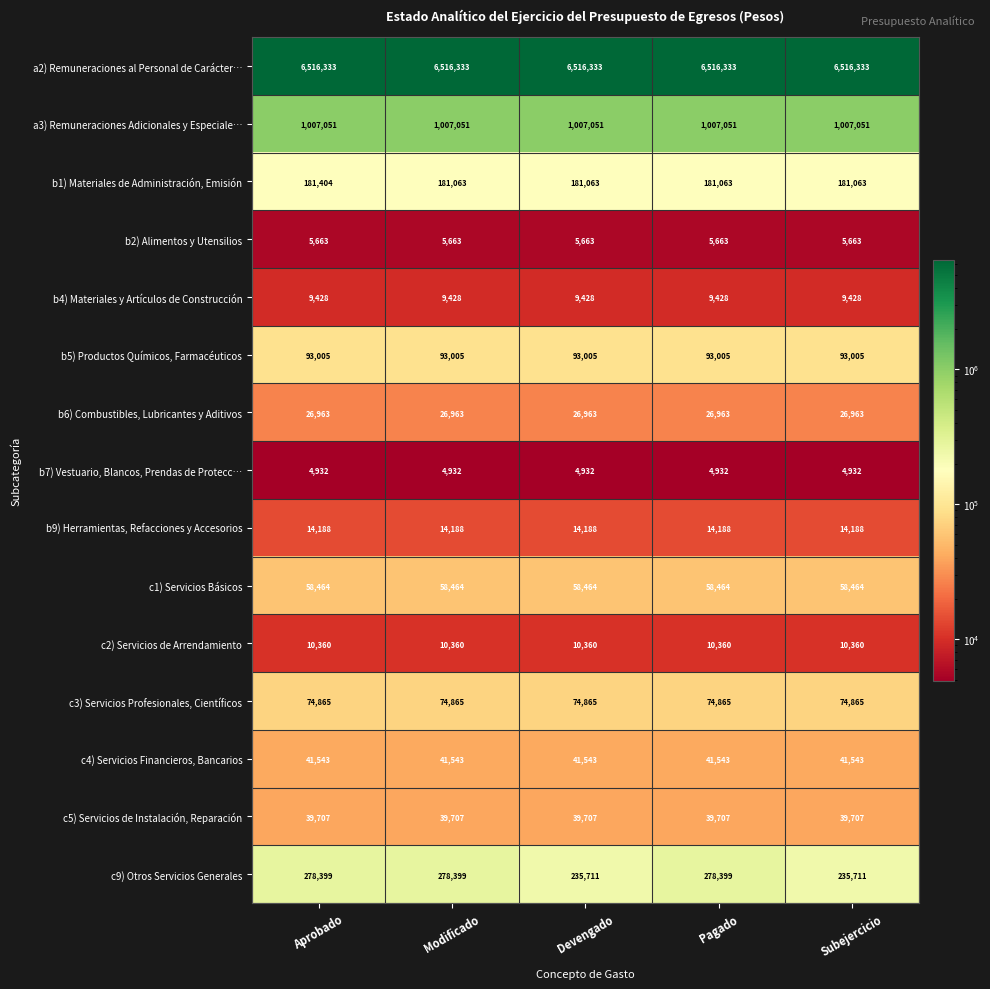

What is the smallest value displayed?

4932